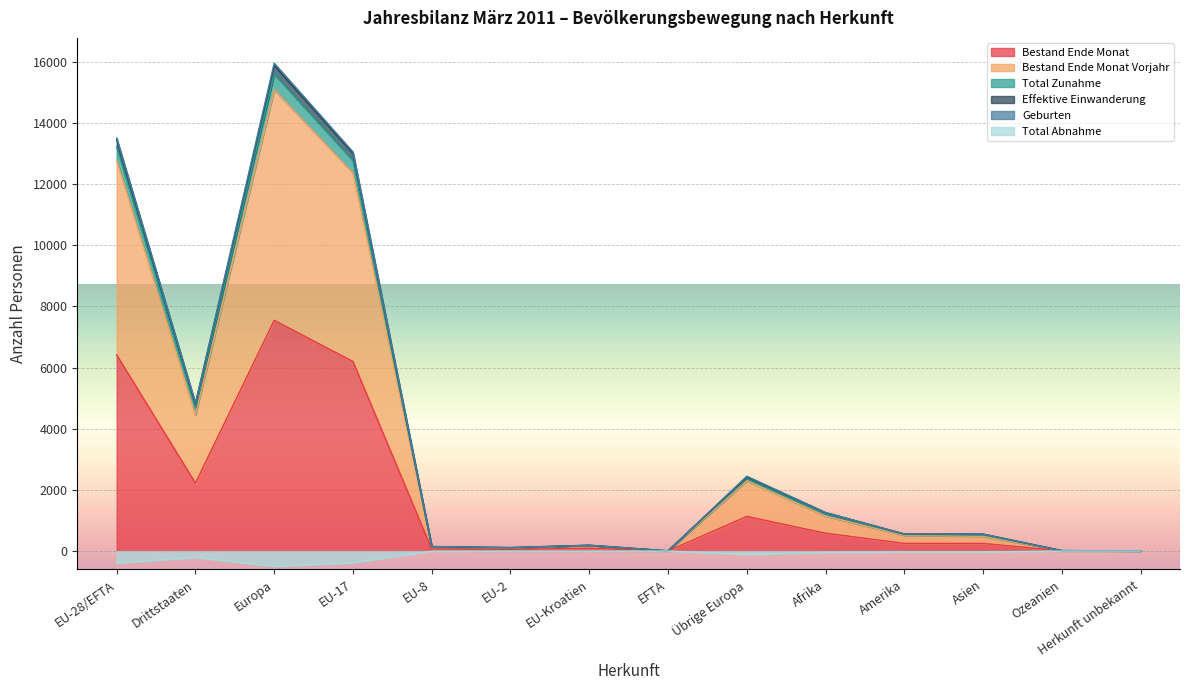

Where is the first local minimum for Total Zunahme?

Europa